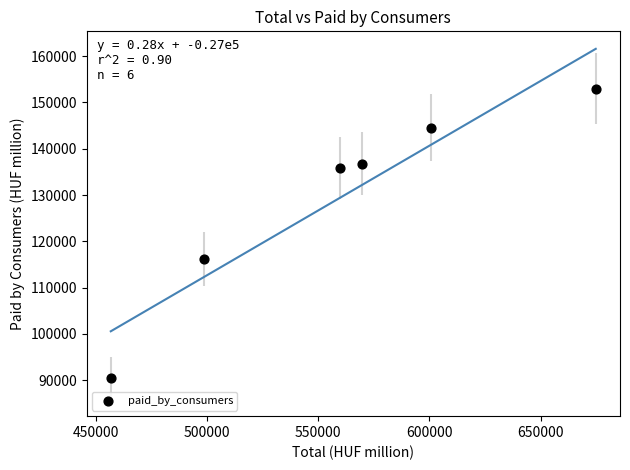

What Y value in the scatter plot is closest to 121777?

116245.0